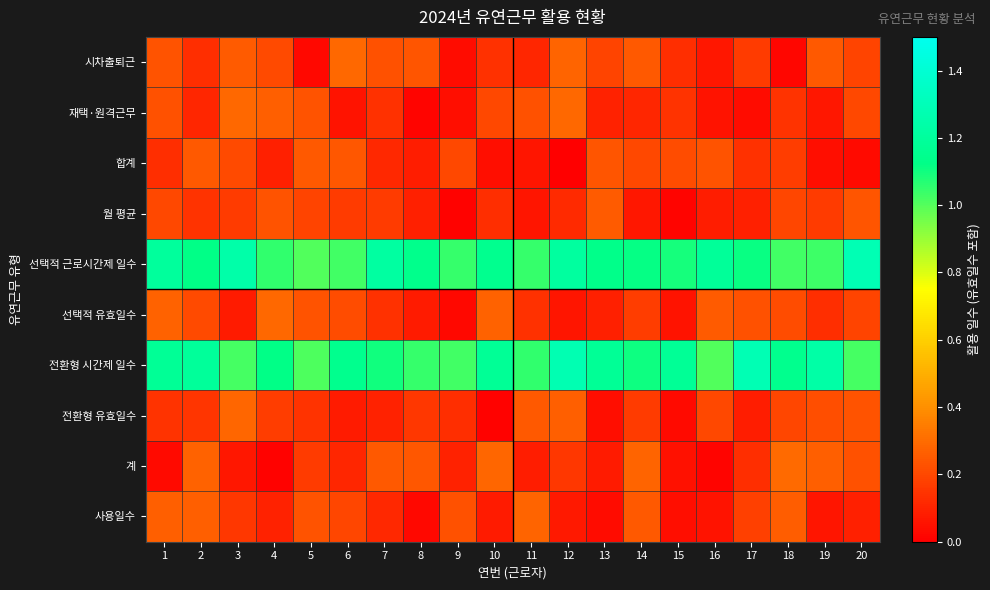

At which category is the sum across all series the highest?

1